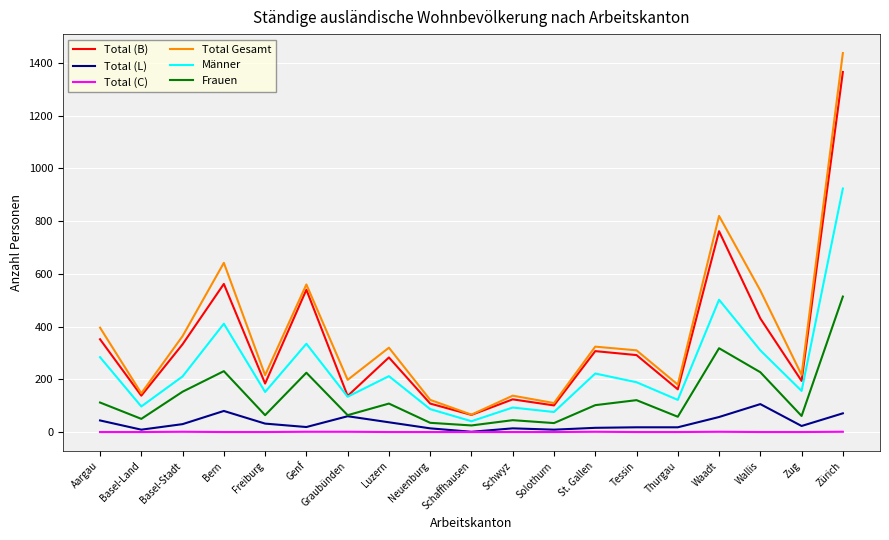

True or false: Total (C) and Total (B) intersect in this chart.

False